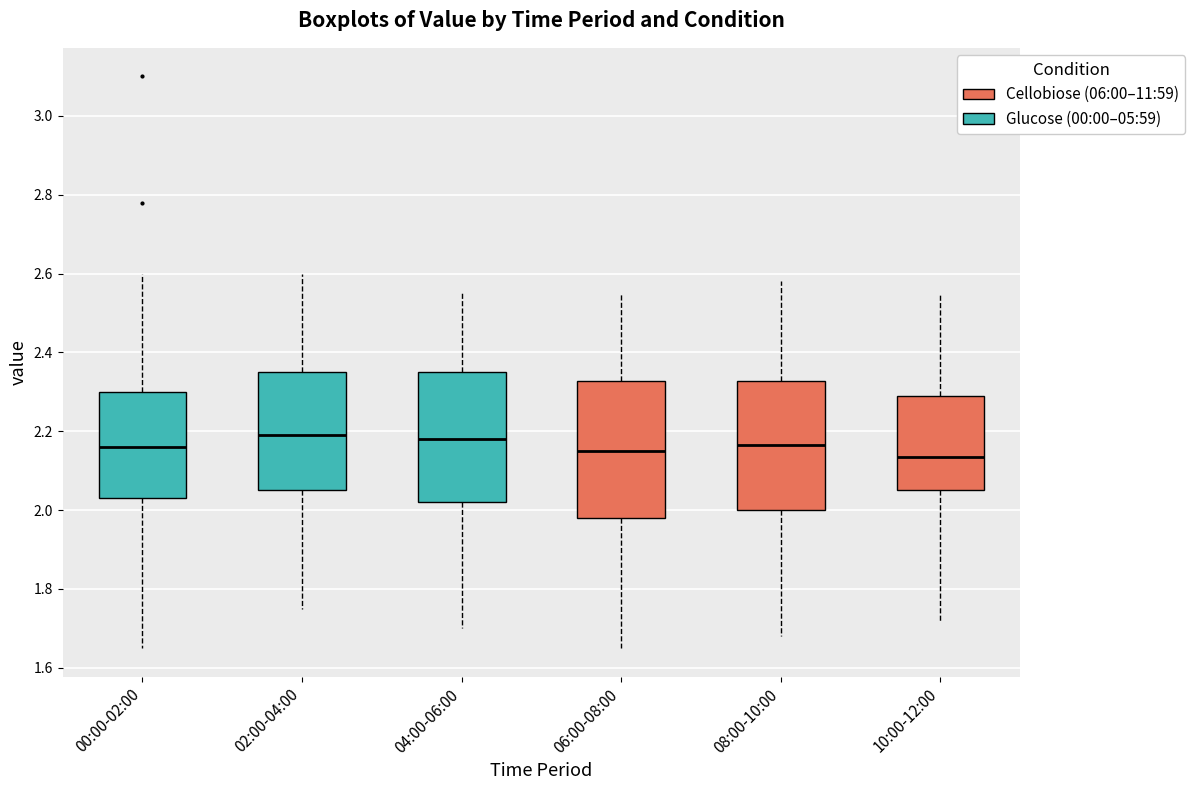

Reading left to right, transcribe this box plot: for each box, give where its median line is, the range the box spans, and where its two whiskers end, as read against the y-axis. The values are not printed on the chart, so give them approximately, as read against the axis.

00:00-02:00: median 2.16, box 2.04 to 2.30, whiskers 1.66 to 2.60
02:00-04:00: median 2.20, box 2.06 to 2.36, whiskers 1.76 to 2.60
04:00-06:00: median 2.18, box 2.02 to 2.36, whiskers 1.70 to 2.56
06:00-08:00: median 2.16, box 1.98 to 2.32, whiskers 1.66 to 2.56
08:00-10:00: median 2.16, box 2.00 to 2.32, whiskers 1.68 to 2.58
10:00-12:00: median 2.14, box 2.06 to 2.30, whiskers 1.72 to 2.56